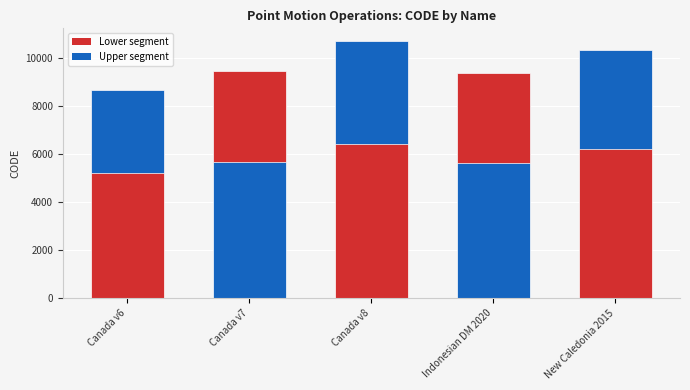

What is the approximate value at Canada v7?

9483